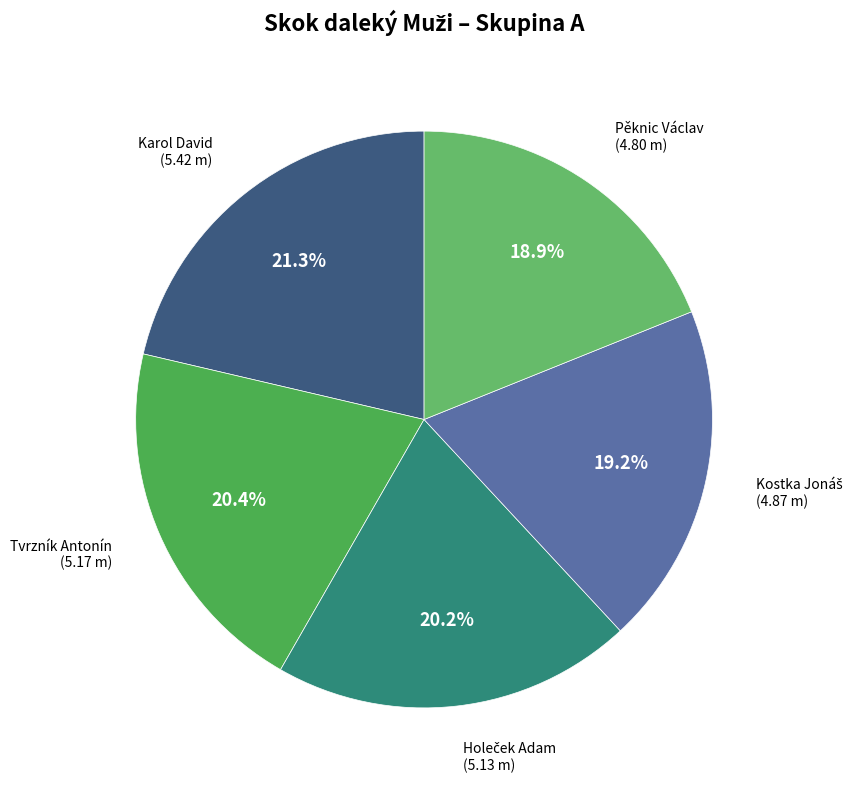

Is there any slice that represents more than half of the pie?

No